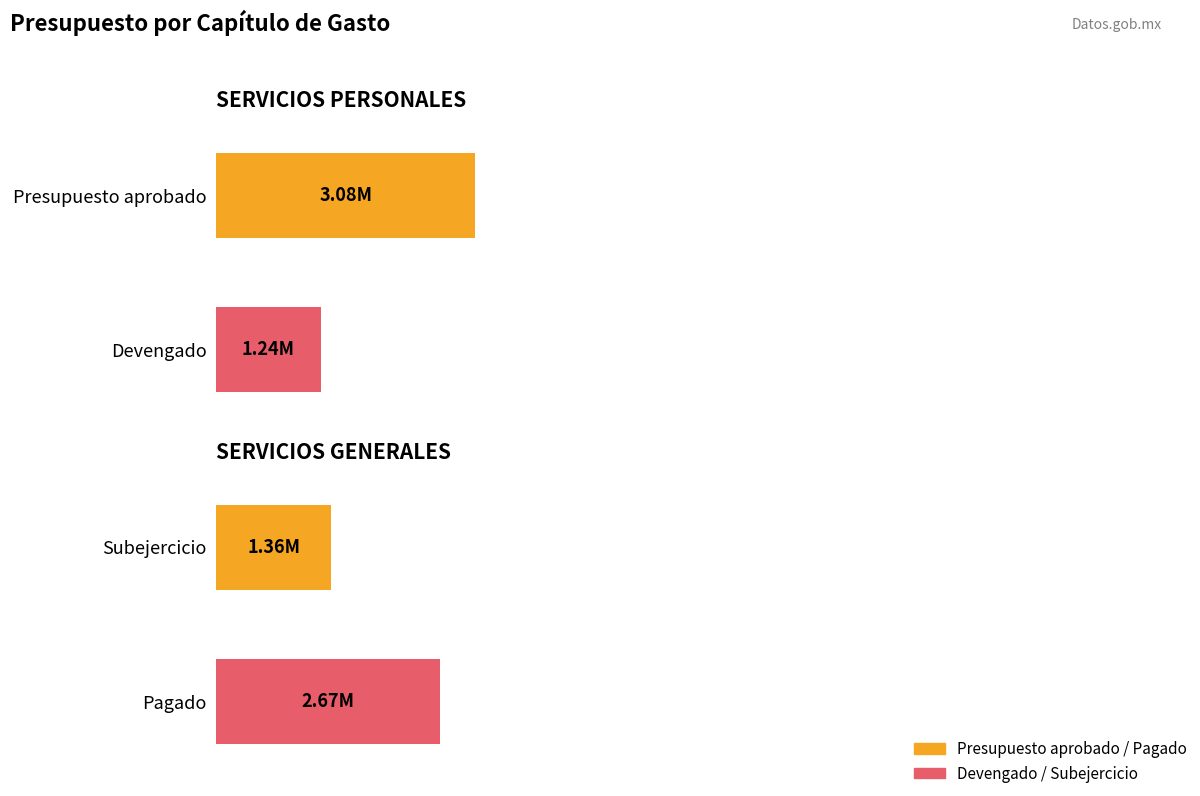

Does the chart contain stacked bars?

No